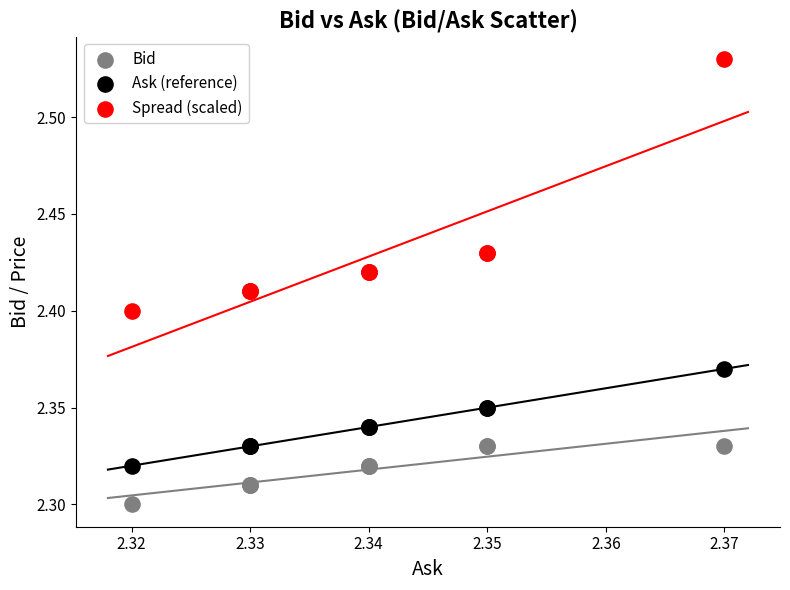

Which series contains the highest Y value?

Spread (scaled)